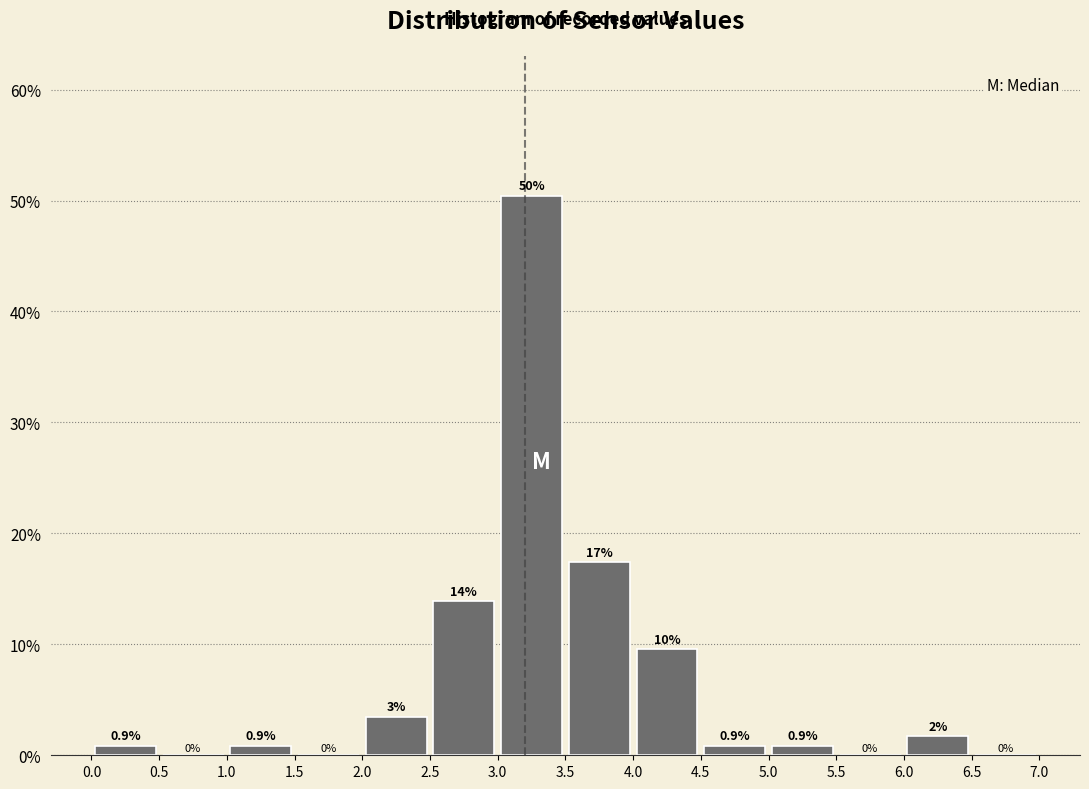

Over which range of the x-axis is the bar tallest?

3.0 to 3.5